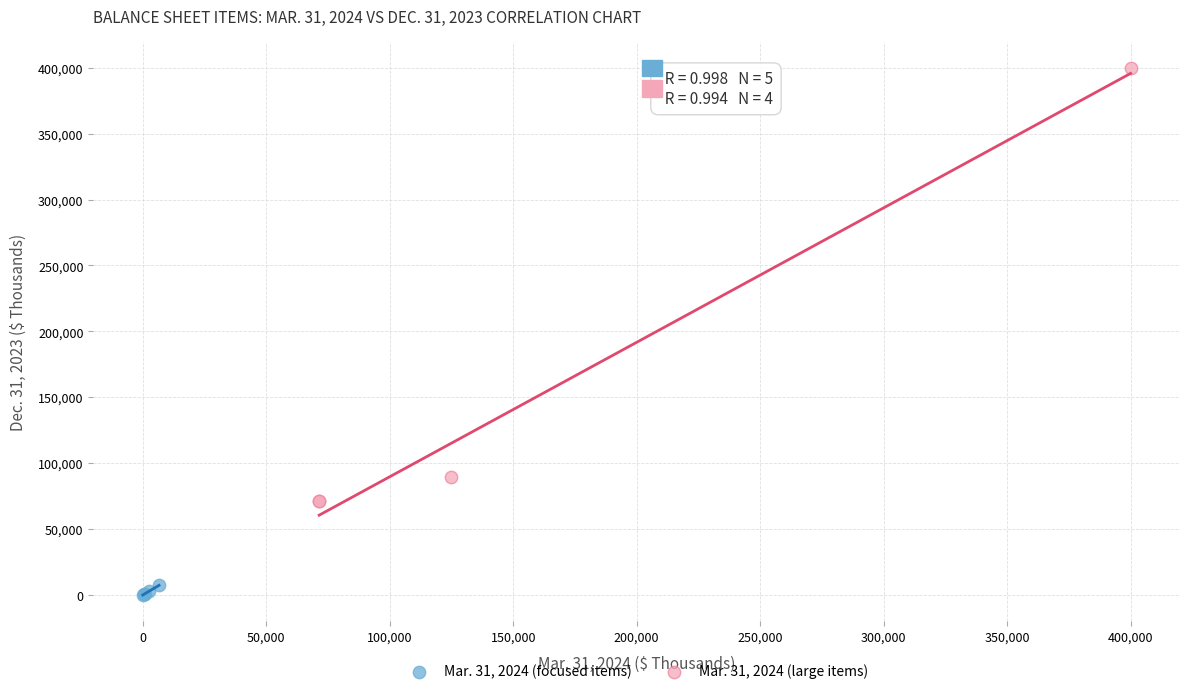

Which series contains the lowest Y value?

Mar. 31, 2024 (focused items)